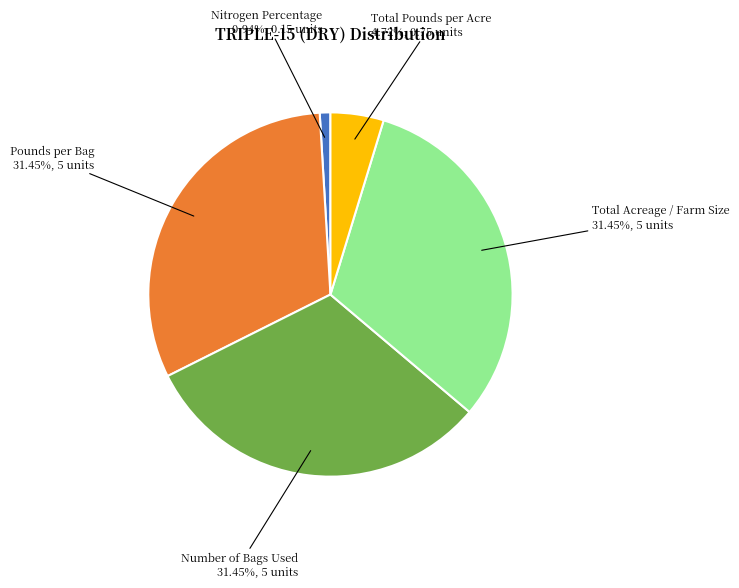

Does any single category account for the majority?

No